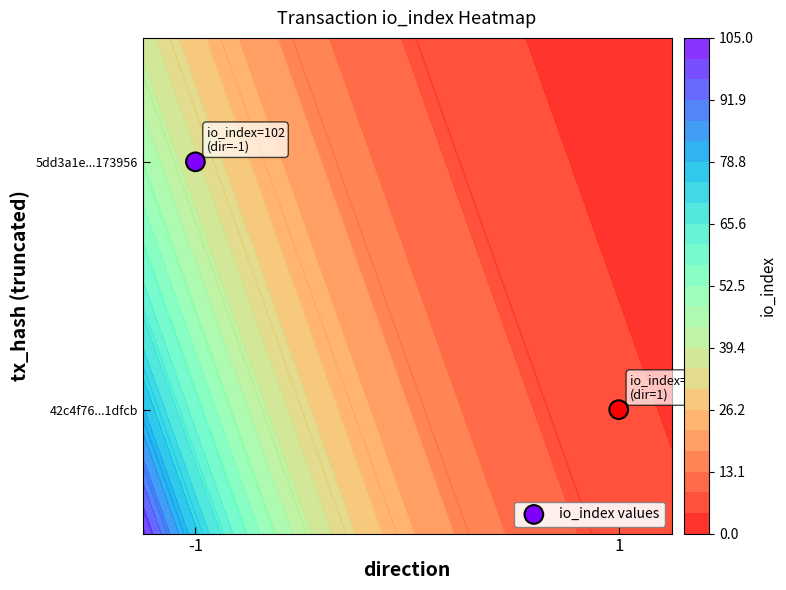

List the labels in order of value, smallest first.

1, -1